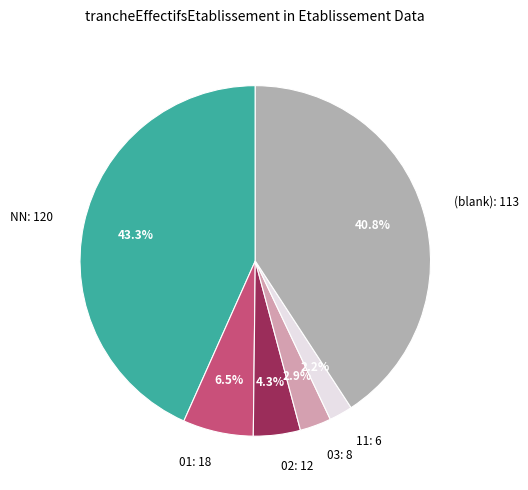

Which slice is the largest?

NN: 120